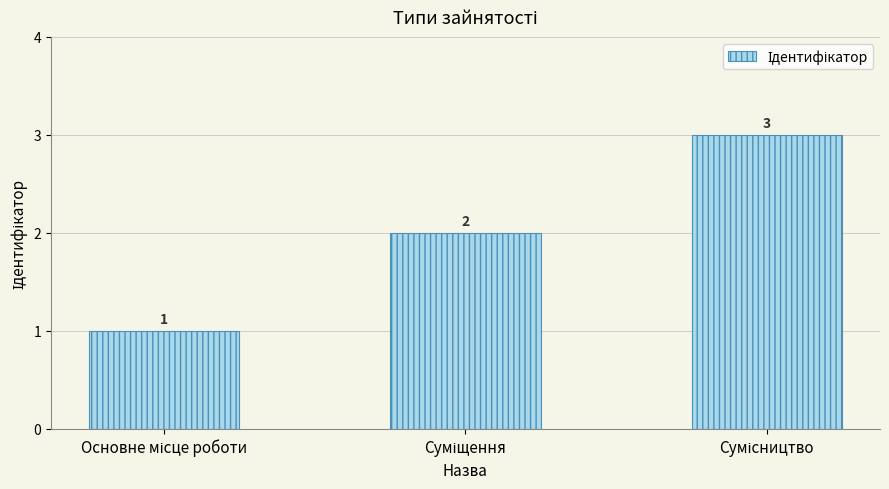

What is the value of the 2nd bar from the left?

2